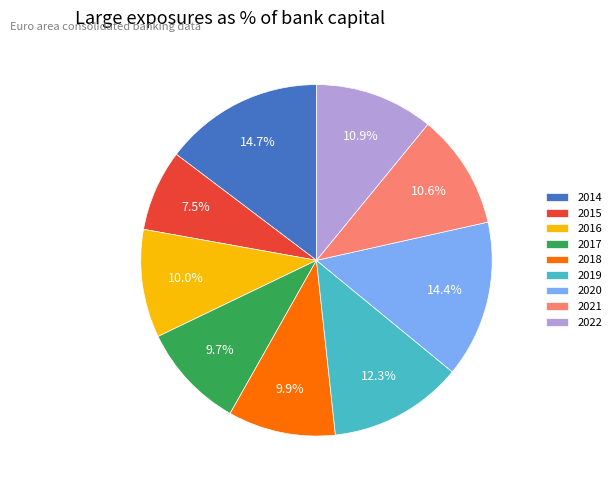

Which slice is the smallest?

2015